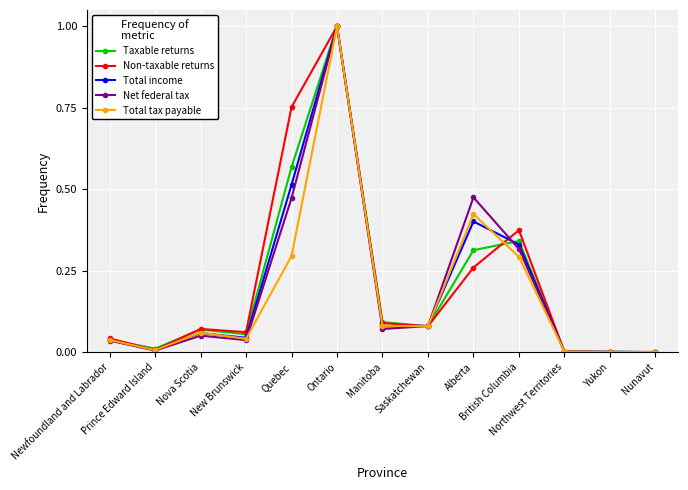

Which series changed the most between Prince Edward Island and Quebec?

Non-taxable returns